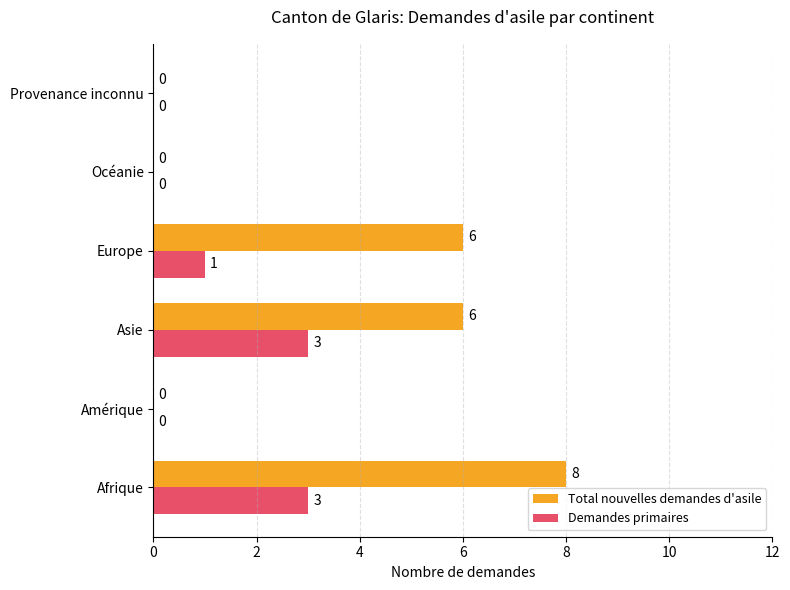

What is the sum of all Demandes primaires values?

7